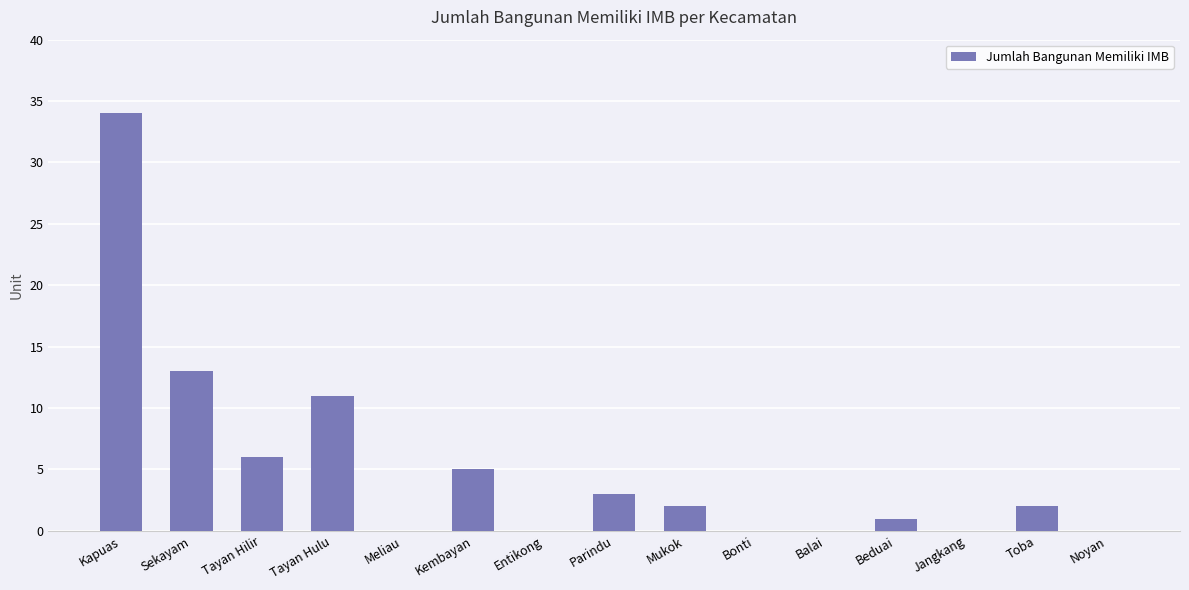

At which category does the chart reach its peak across all series?

Kapuas